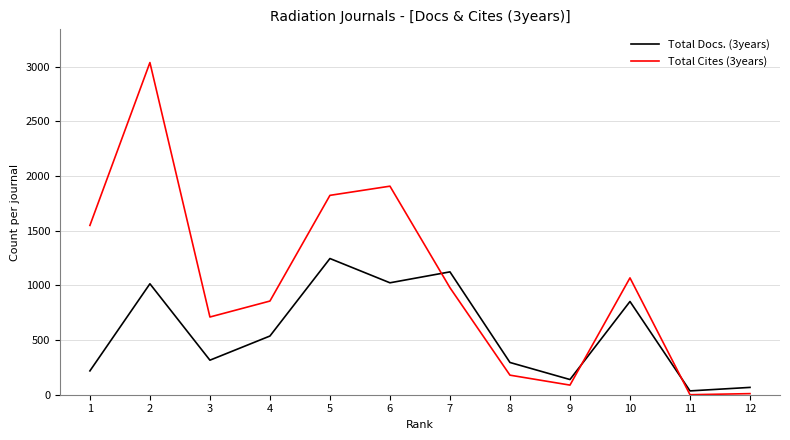

Between 3 and 9, which series saw the biggest shift?

Total Cites (3years)